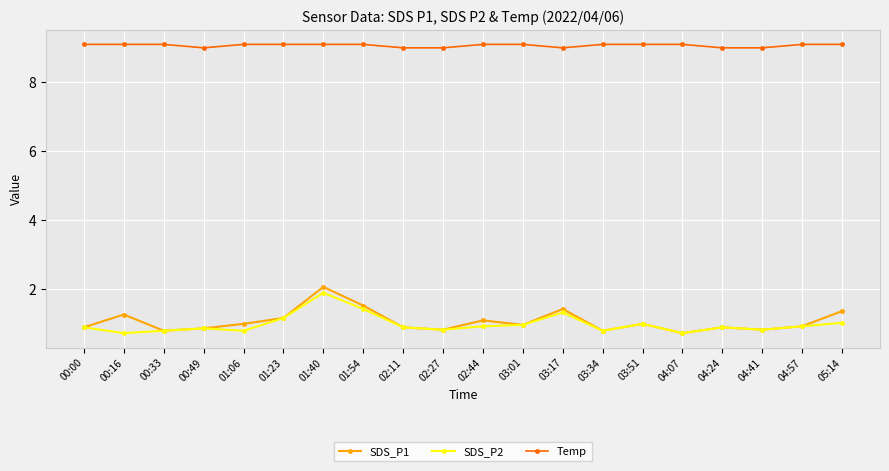

What is the average value of the Temp series?

9.1